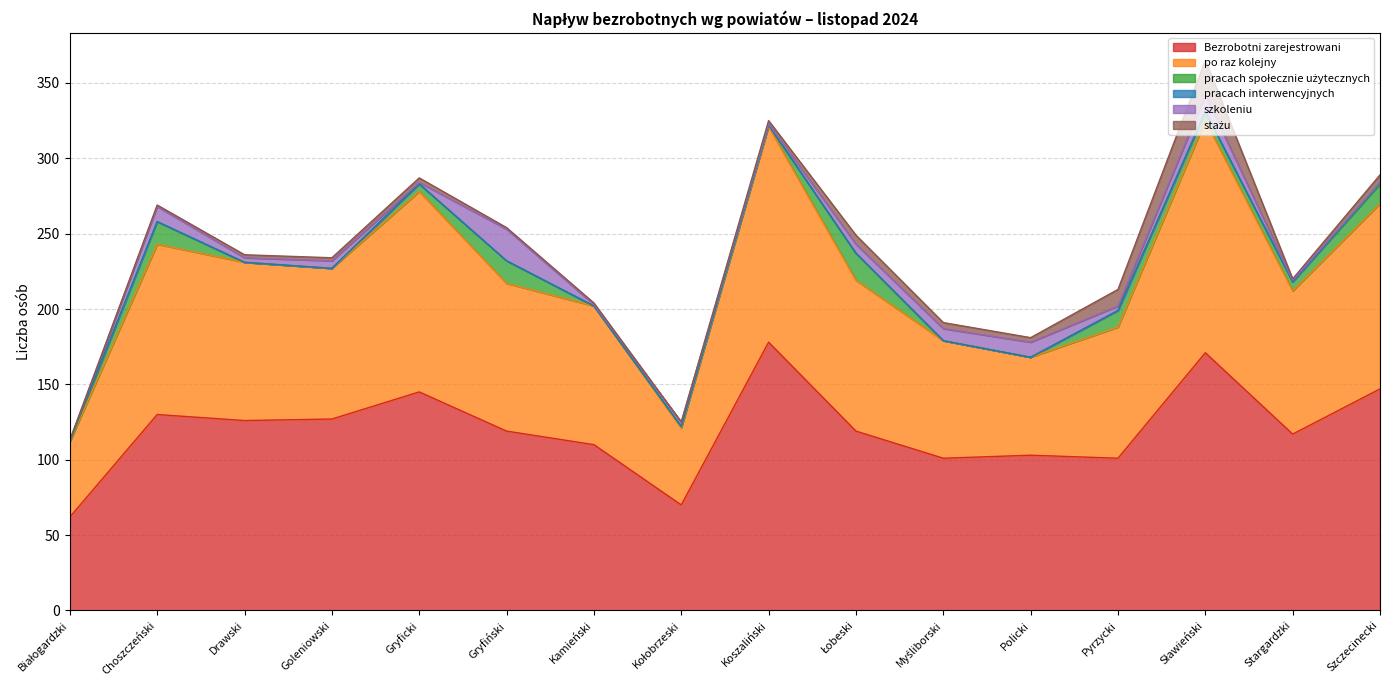

What is the difference between the maximum and minimum values in the szkoleniu series?

21